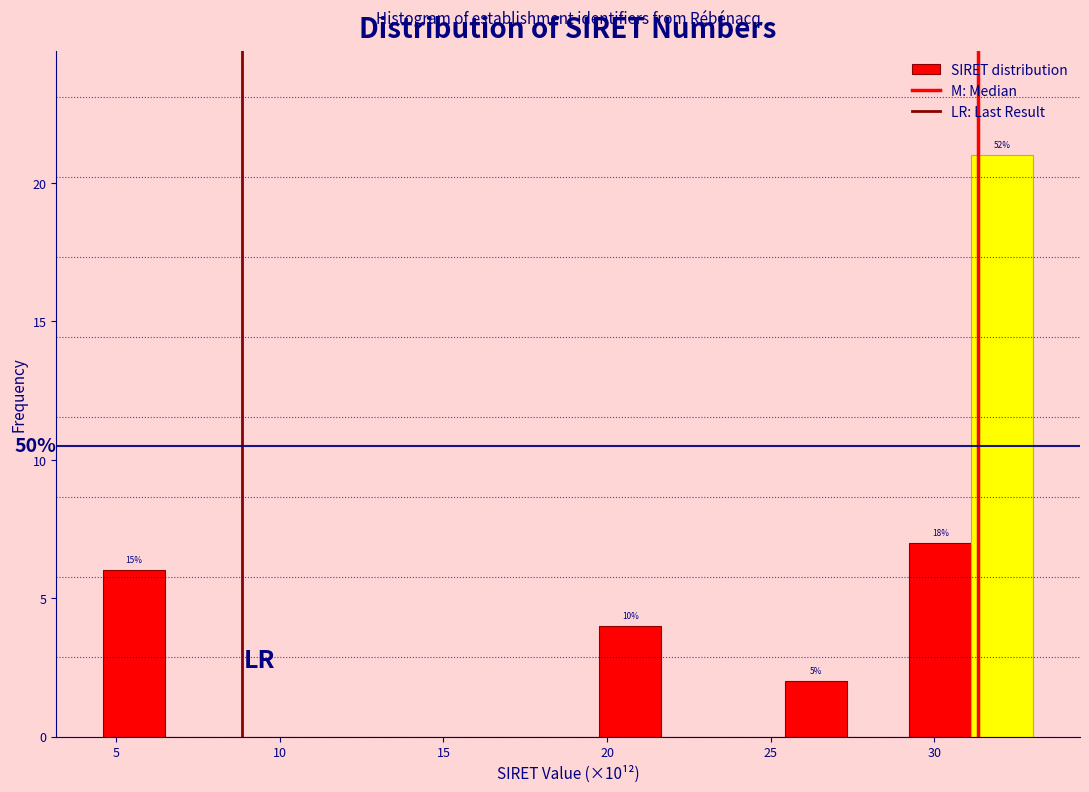

Read against the x-axis, roughly where is the centre of the tallest bar?

32.0